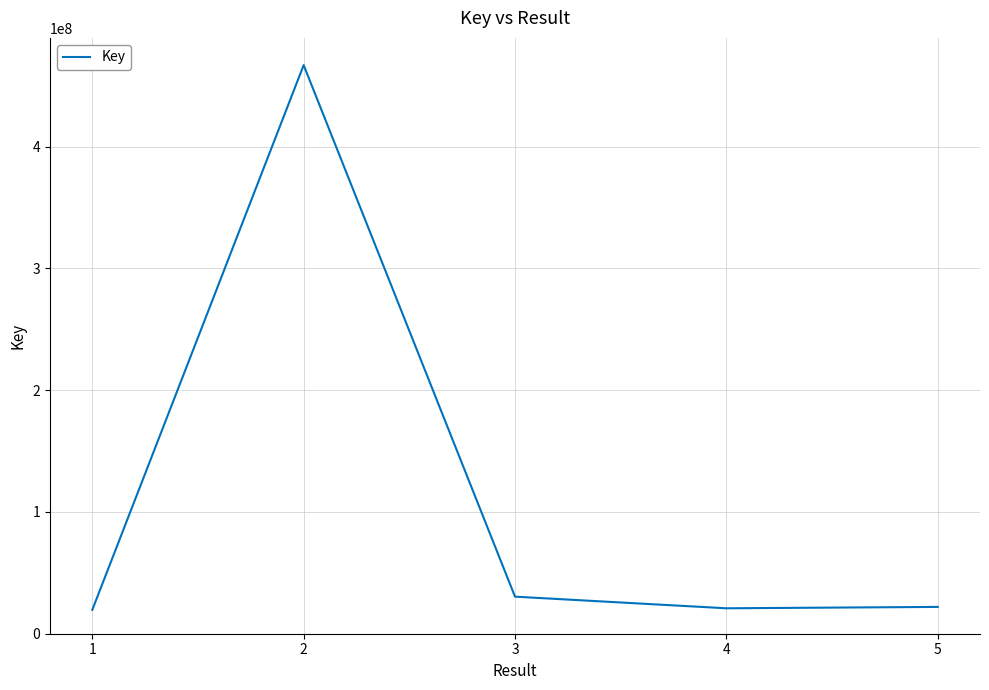

What is the ratio of the value at 2 to the value at 4?

22.4